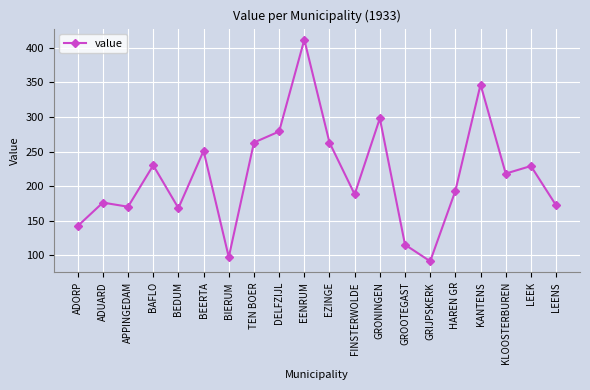

What is the greatest value displayed?

412